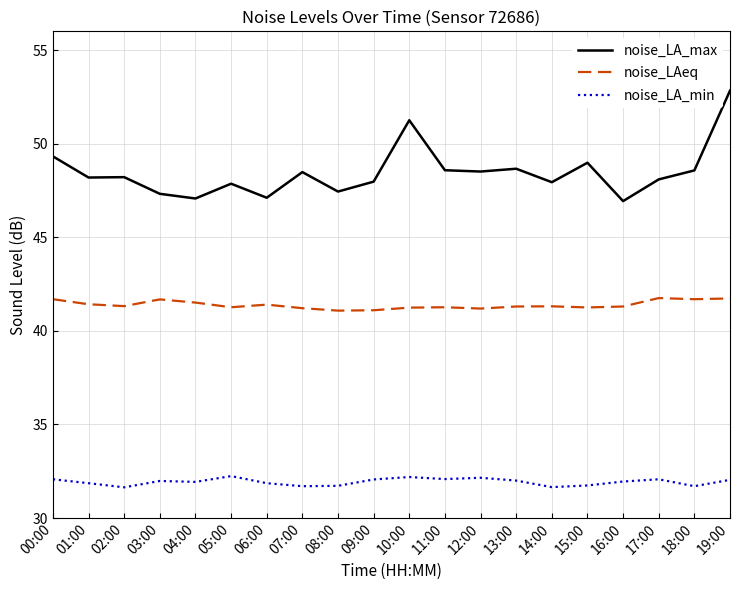

True or false: noise_LA_max has a value of 71.6 at 04:00.

False